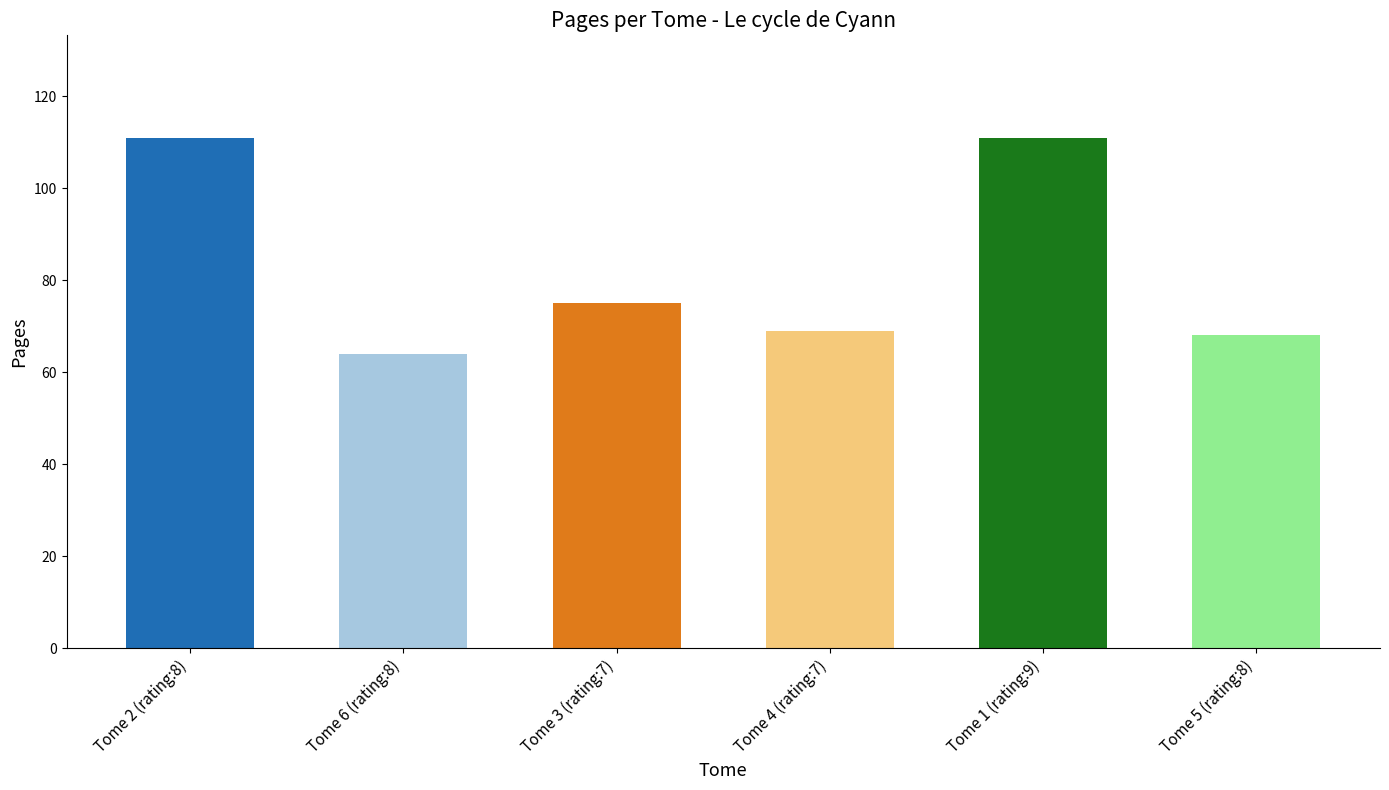

Reading left to right, extract all data points from this chart.

Tome 2 (rating:8)=111	Tome 6 (rating:8)=64	Tome 3 (rating:7)=75	Tome 4 (rating:7)=69	Tome 1 (rating:9)=111	Tome 5 (rating:8)=68